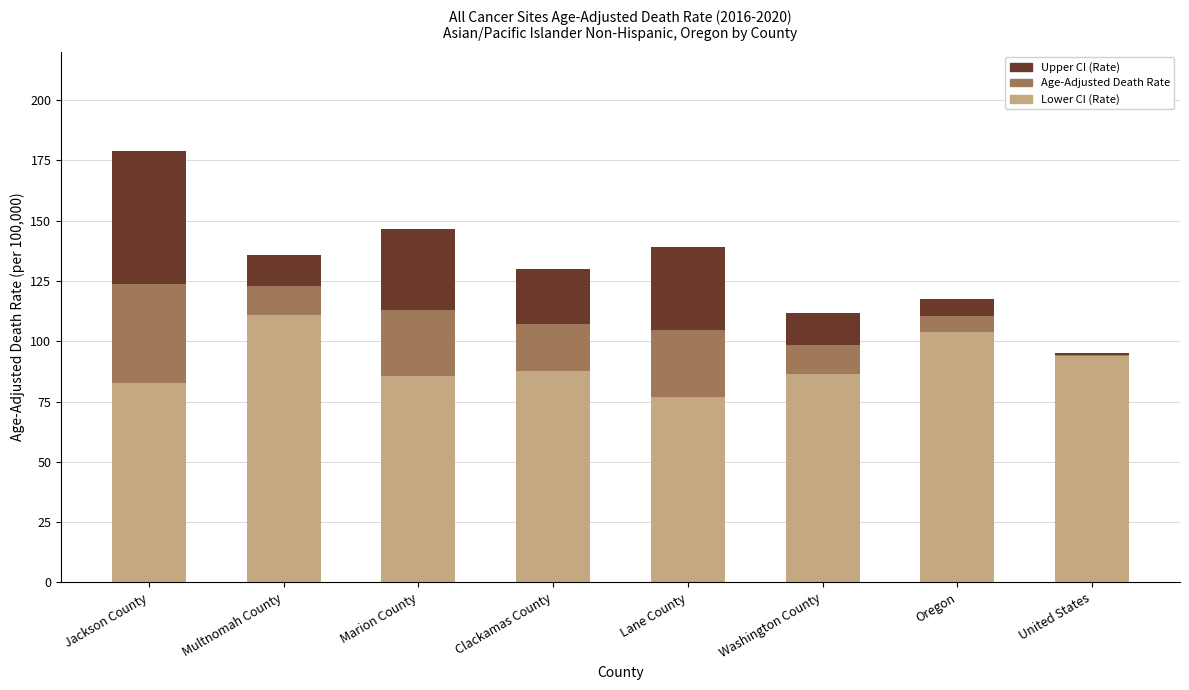

Does the chart contain stacked bars?

Yes